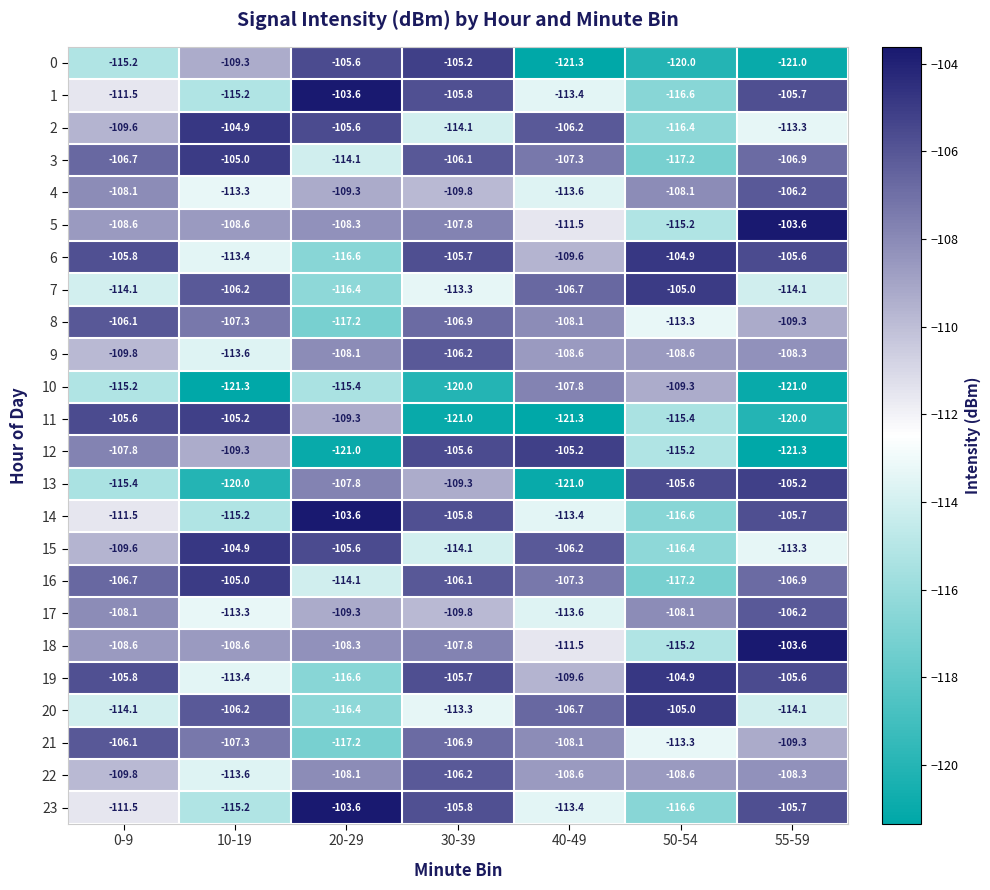

At which label is 10 closest to -114?

0-9